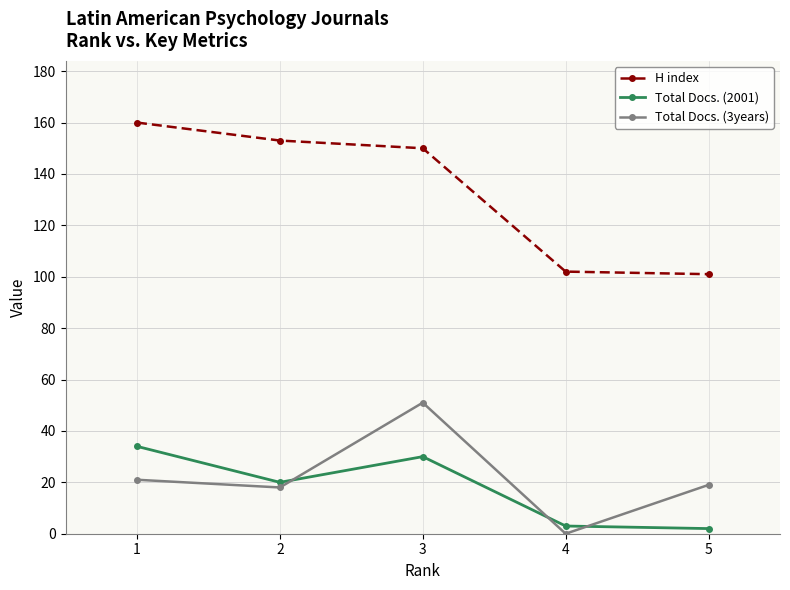

What is the approximate value of H index at 2, to the nearest 10?

150